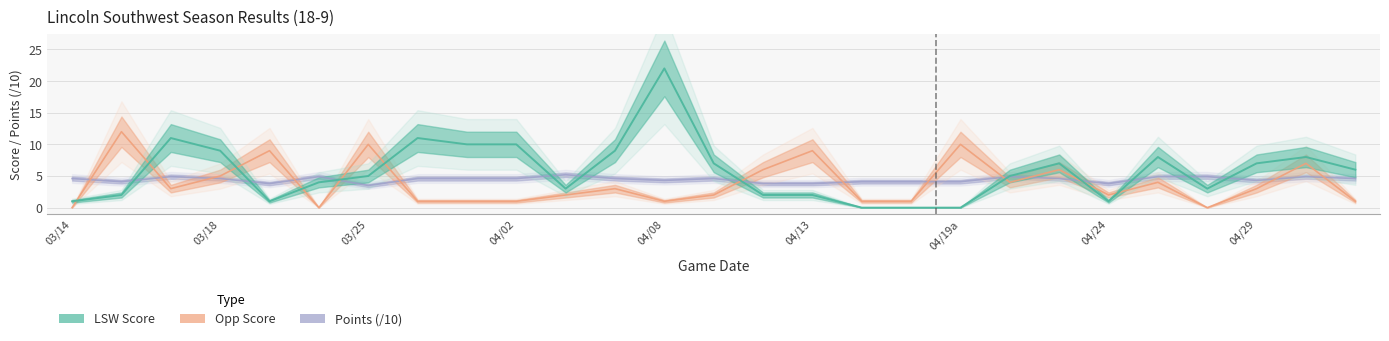

Is the value of score at 10 greater than the value of opp_score at 26?

Yes